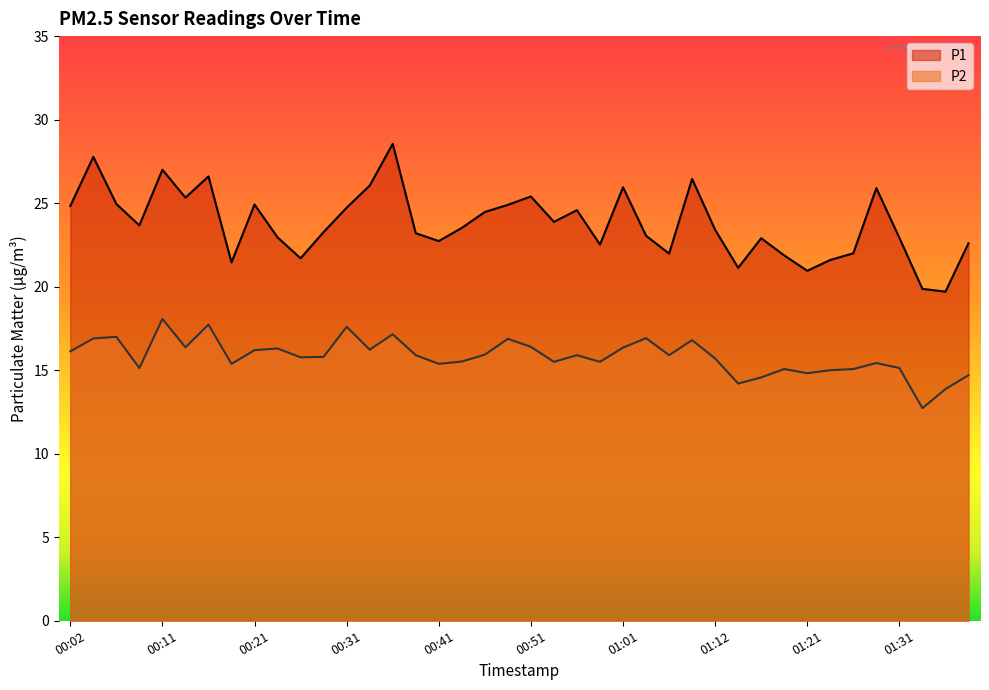

At 01:24, list the series in order from largest to smallest.

P1, P2